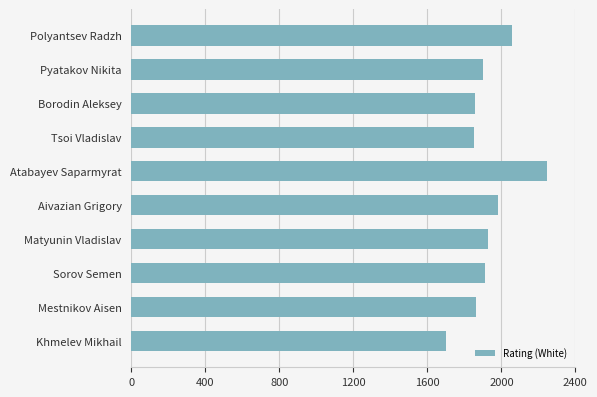

Read the value at Sorov Semen, to the nearest 10.

1910